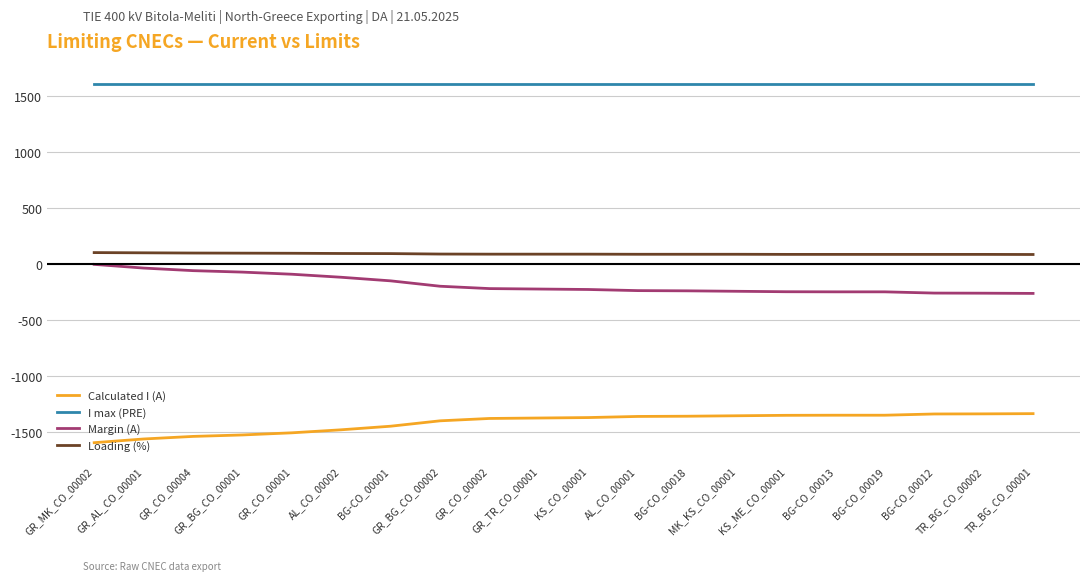

Which series has the largest total across all categories?

I max (PRE)